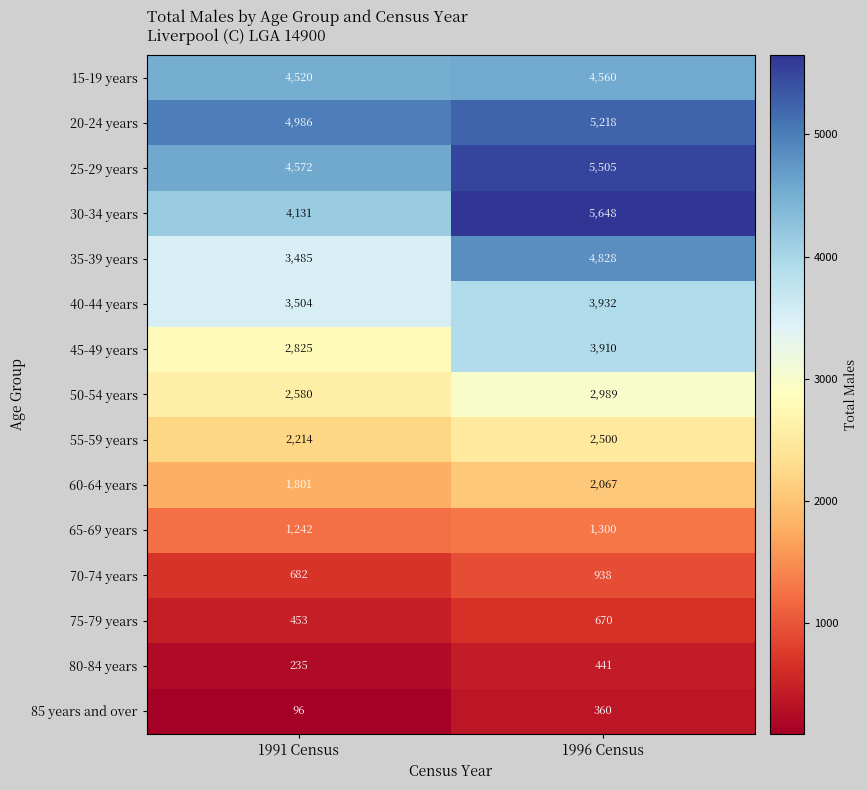

How many categories are shown in the chart?

2